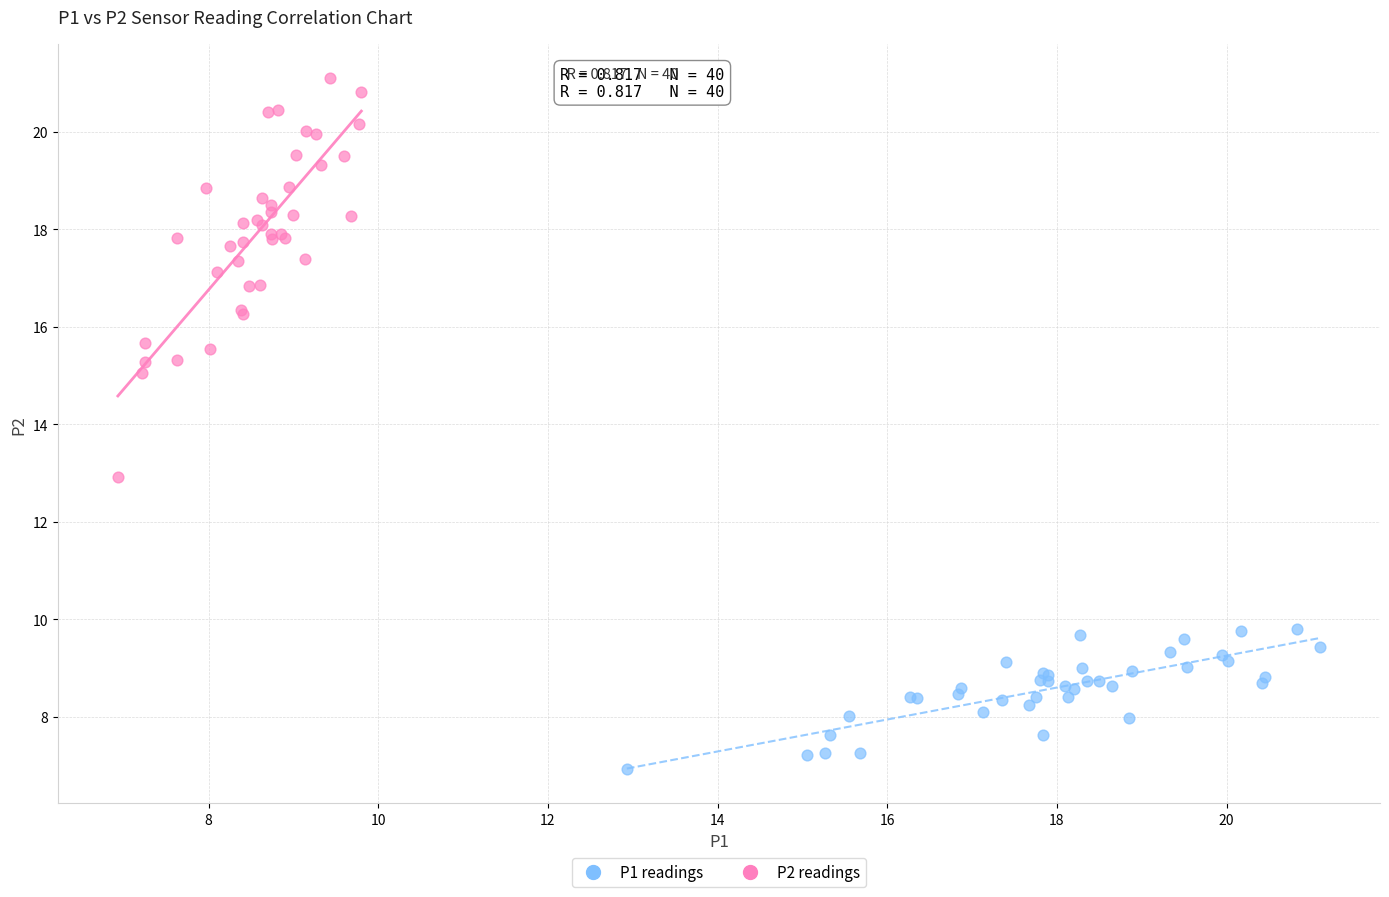

Which series contains the lowest Y value?

P1 readings